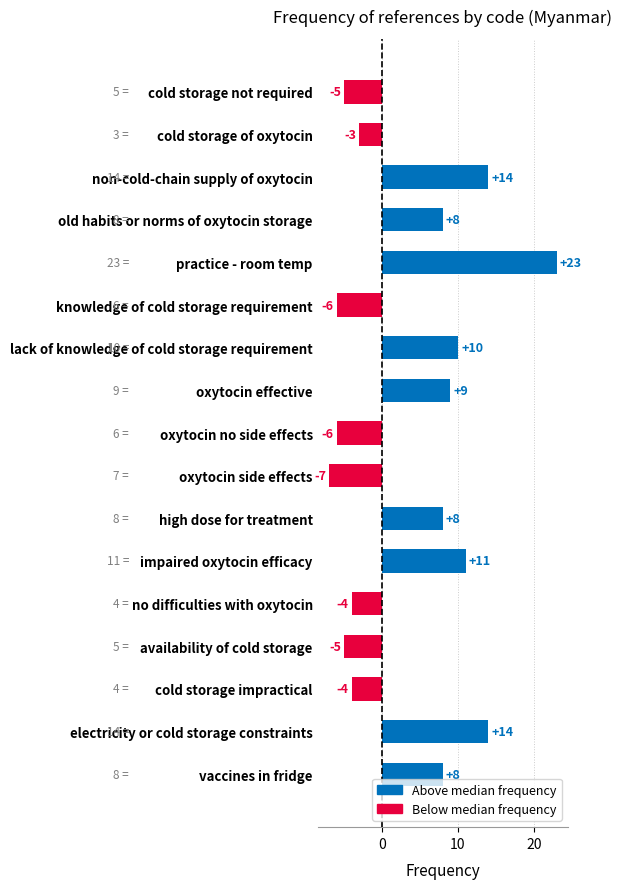

What is the average value?

4